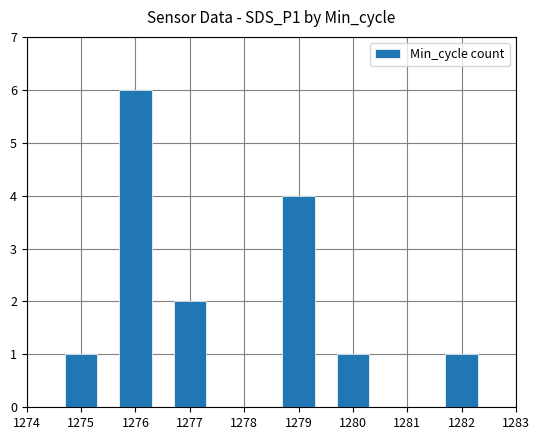

What is the value of the 2nd bar from the left?

6